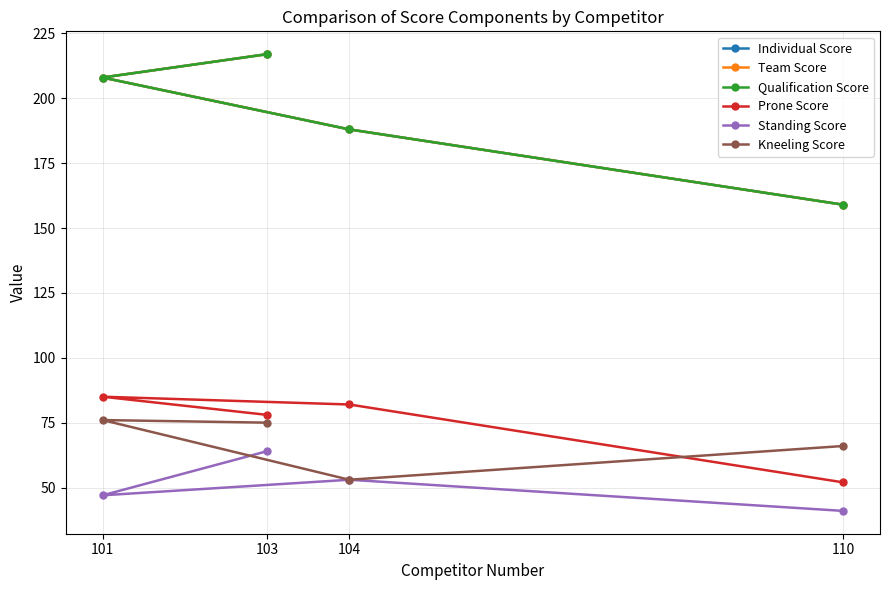

What is the total value across all series at 103?

868